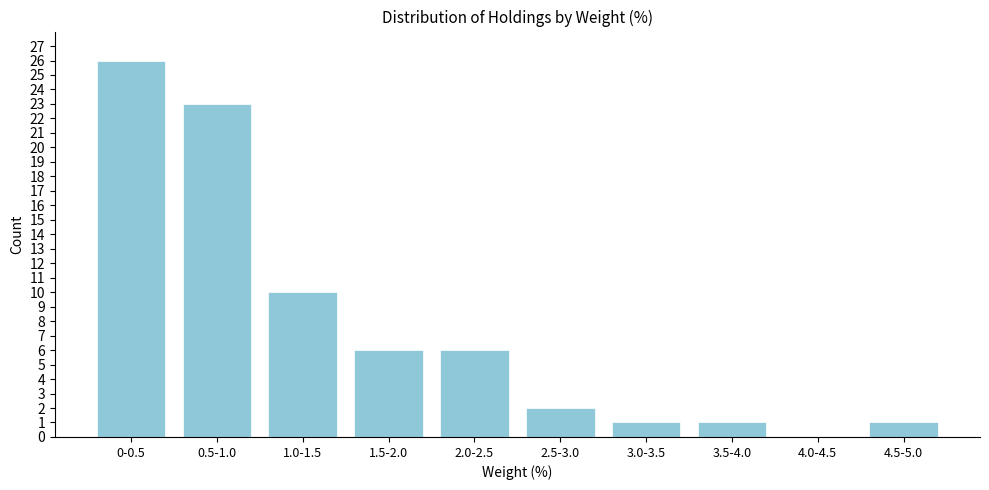

What is the maximum value shown in the chart?

26